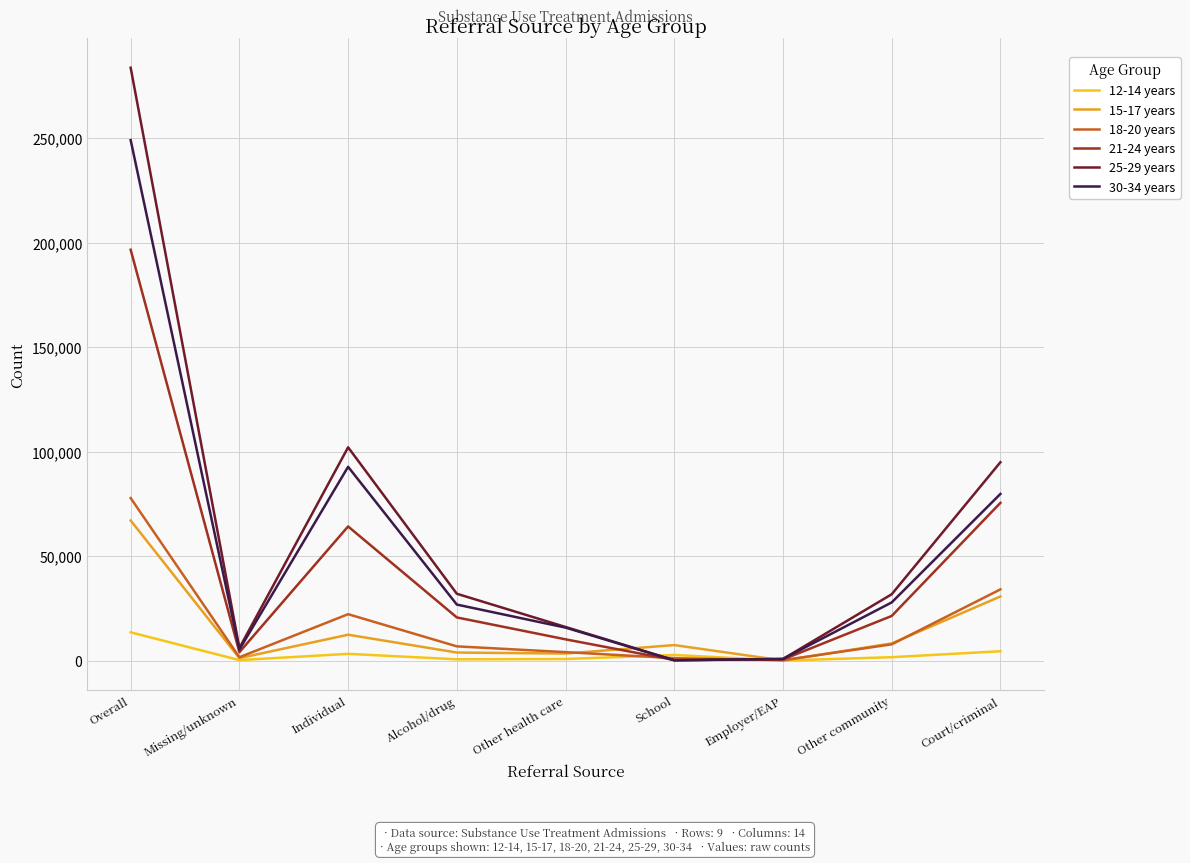

What is the difference between the maximum and minimum values in the 12-14 years series?

13514